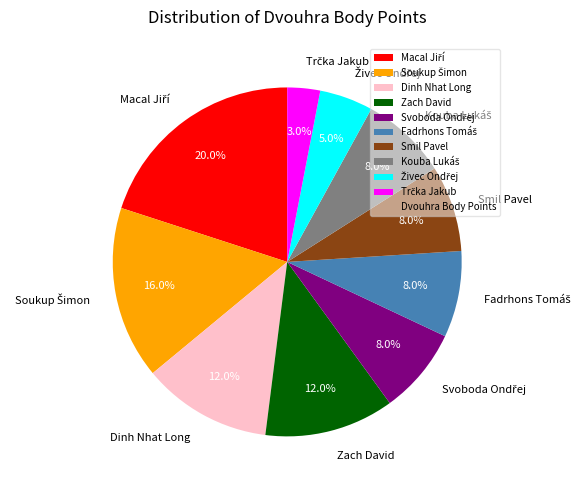

Is there a majority slice in this chart?

No